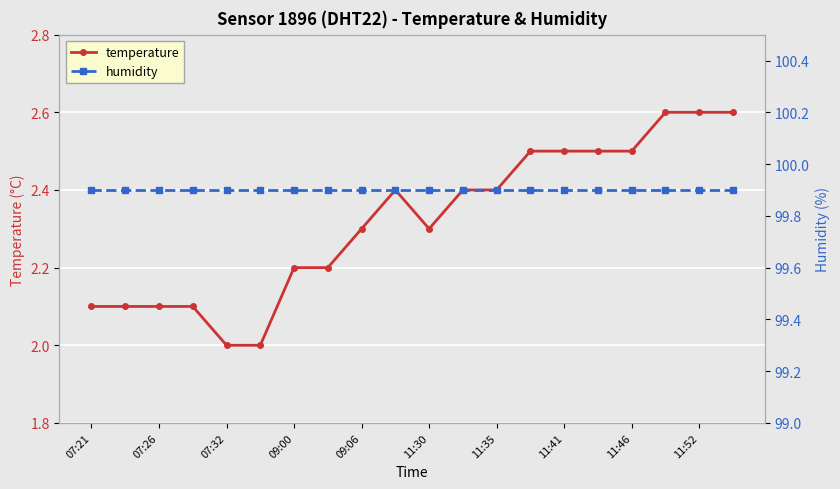

What is the greatest value displayed?

99.9